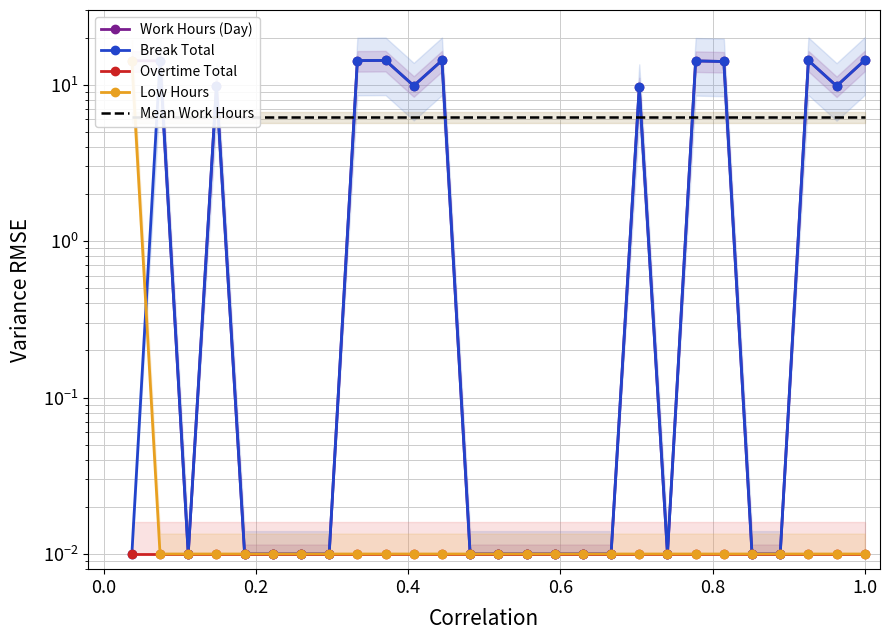

At which category is the sum across all series the highest?

1.0